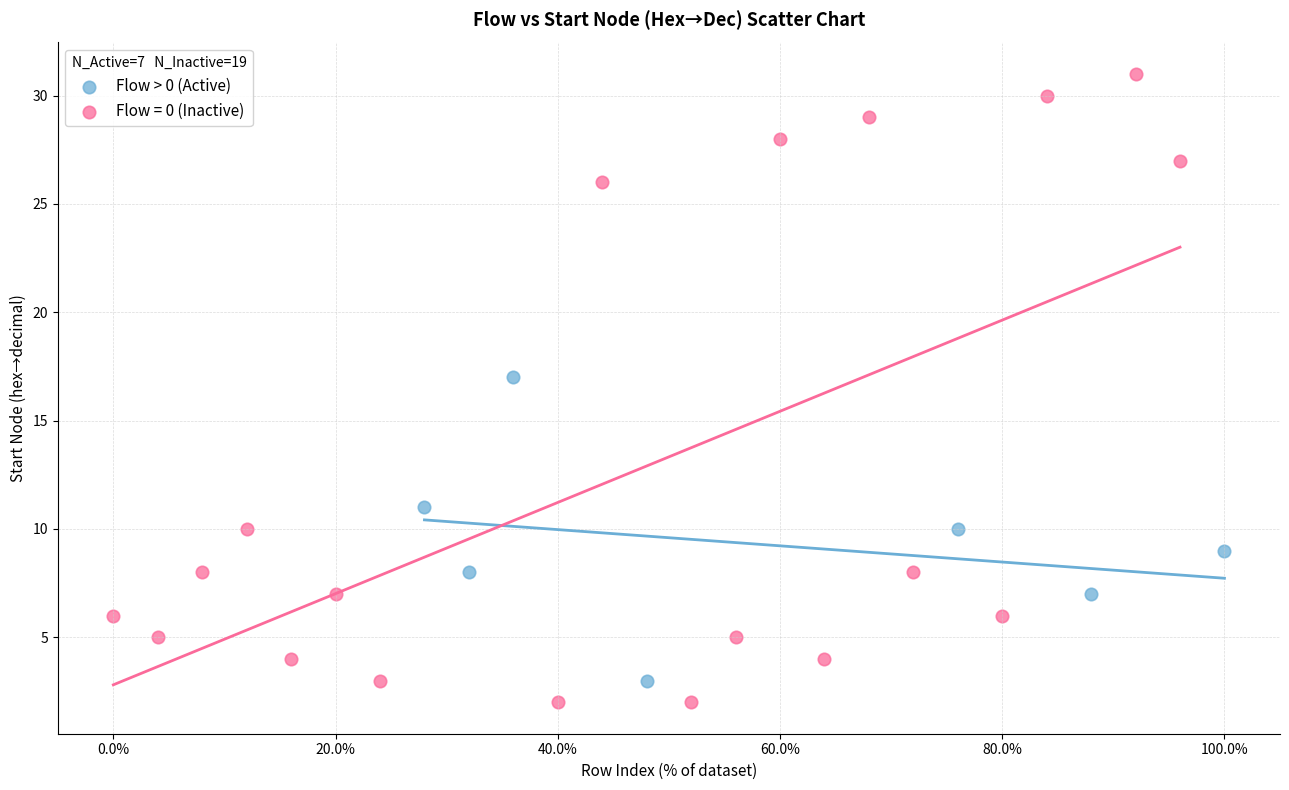

Which series contains the highest Y value?

Flow = 0 (Inactive)